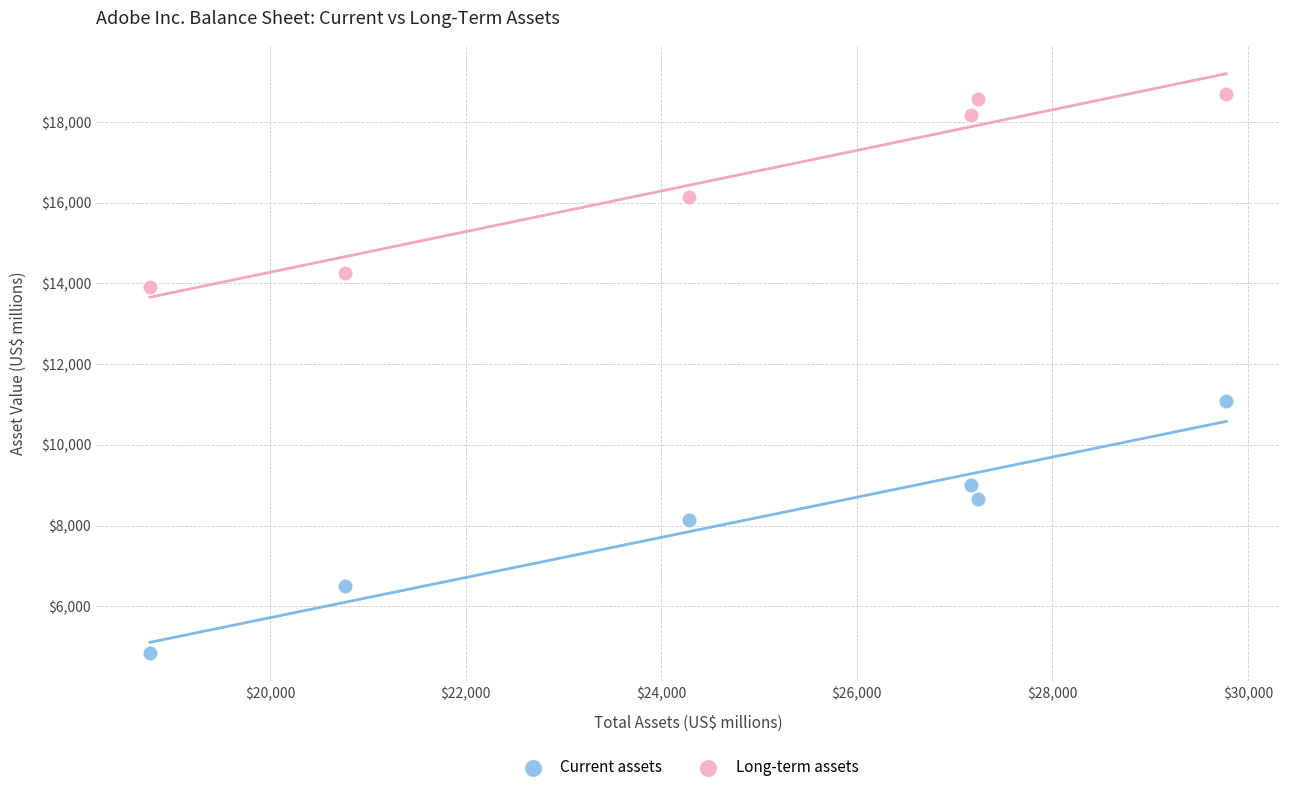

Which series reaches the minimum Y coordinate?

Current assets